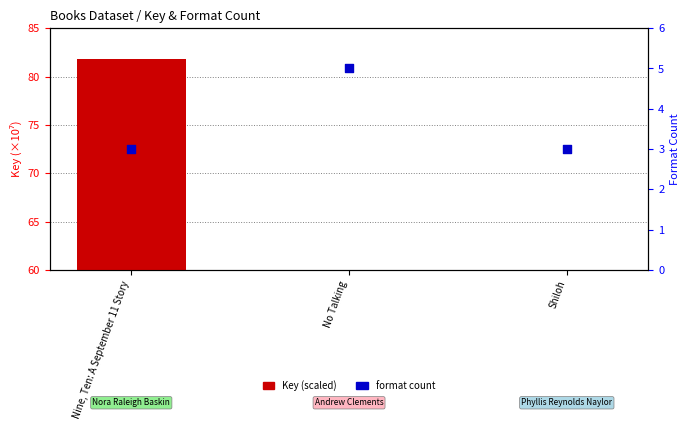

At which category is the sum across all series the highest?

Nine, Ten: A September 11 Story